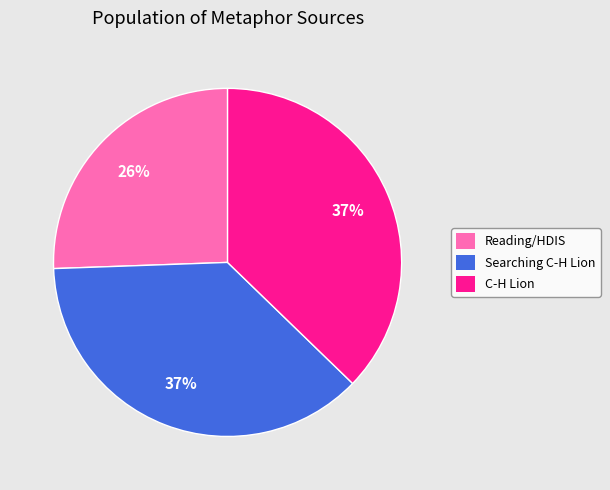

To the nearest percent, what is the average slice percentage?

33%